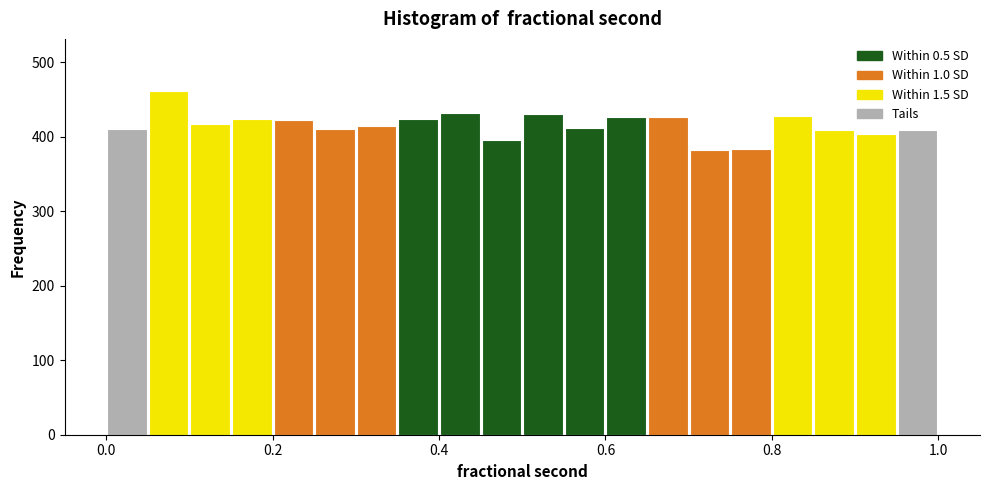

Around what value on the x-axis is the tallest bar? Give the approximate position of its centre, as read against the axis.

0.08